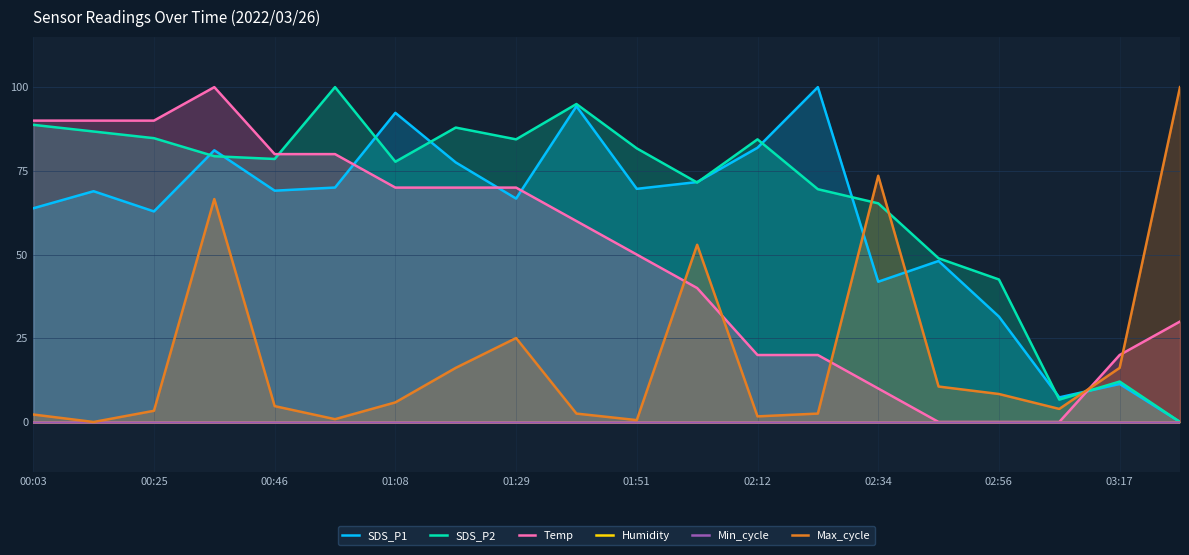

True or false: SDS_P2 and Max_cycle intersect in this chart.

True